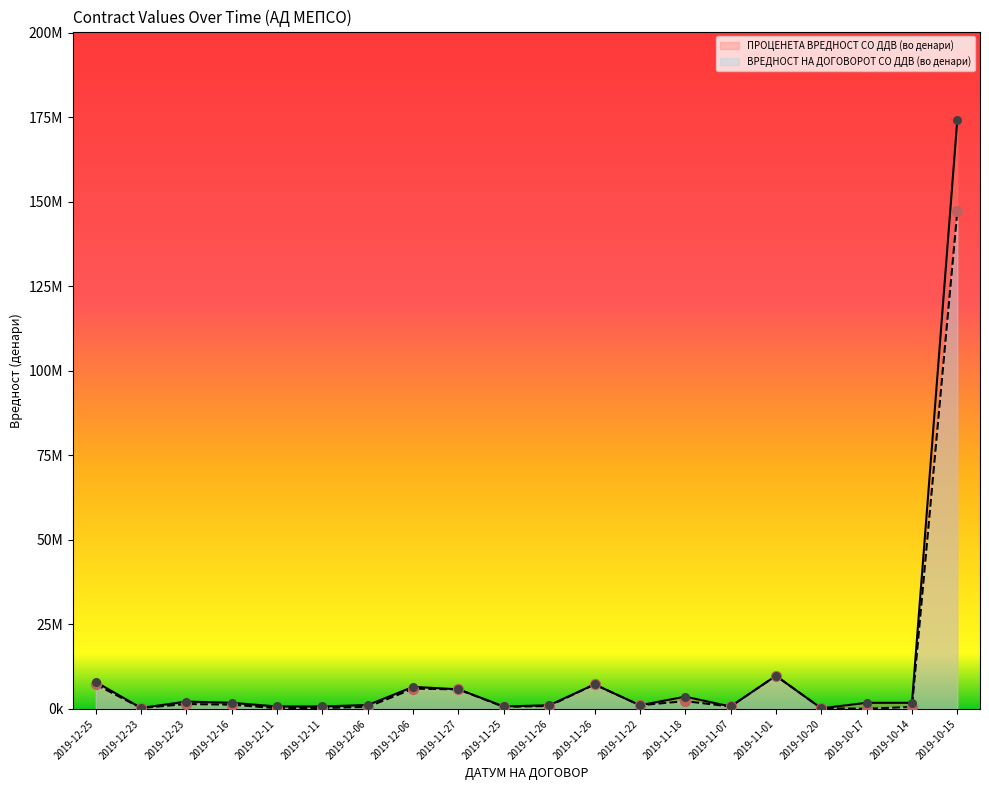

Which series reaches the minimum Y coordinate?

ВРЕДНОСТ НА ДОГОВОРОТ СО ДДВ (во денари)